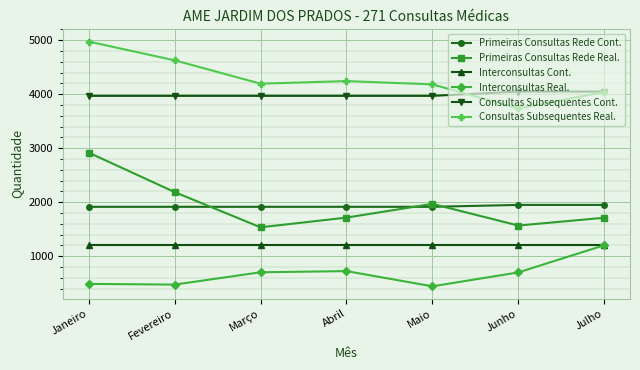

What is the minimum value for Primeiras Consultas Rede Real.?

1535